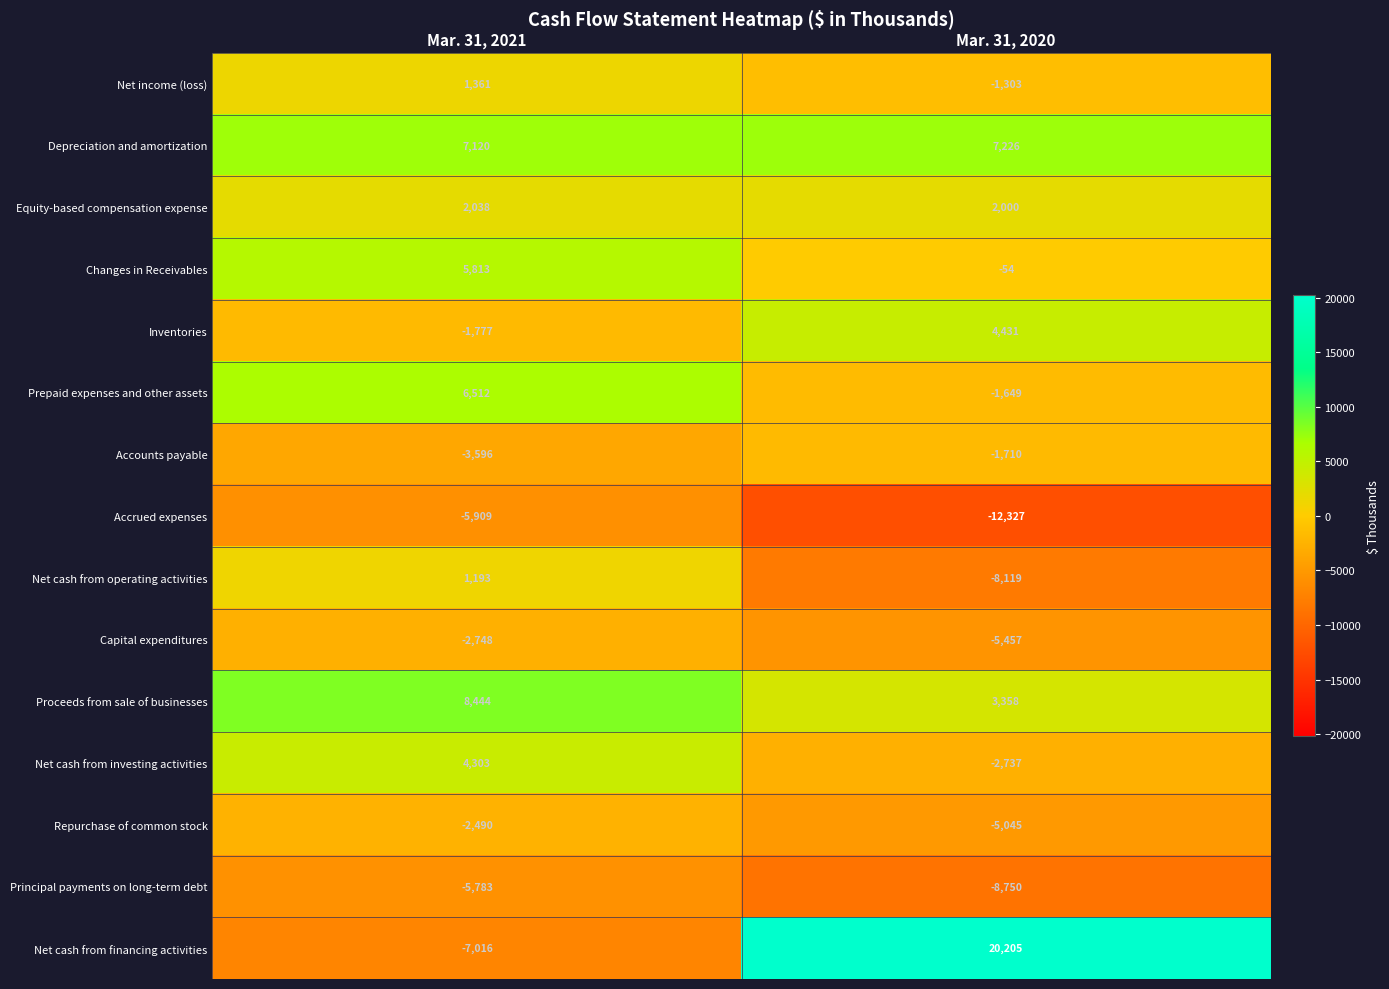

Reading left to right, extract all data points from this chart.

Net income (loss): Mar. 31, 2021=1361	Mar. 31, 2020=-1303
Depreciation and amortization: Mar. 31, 2021=7120	Mar. 31, 2020=7226
Equity-based compensation expense: Mar. 31, 2021=2038	Mar. 31, 2020=2000
Changes in Receivables: Mar. 31, 2021=5813	Mar. 31, 2020=-54
Inventories: Mar. 31, 2021=-1777	Mar. 31, 2020=4431
Prepaid expenses and other assets: Mar. 31, 2021=6512	Mar. 31, 2020=-1649
Accounts payable: Mar. 31, 2021=-3596	Mar. 31, 2020=-1710
Accrued expenses: Mar. 31, 2021=-5909	Mar. 31, 2020=-12327
Net cash from operating activities: Mar. 31, 2021=1193	Mar. 31, 2020=-8119
Capital expenditures: Mar. 31, 2021=-2748	Mar. 31, 2020=-5457
Proceeds from sale of businesses: Mar. 31, 2021=8444	Mar. 31, 2020=3358
Net cash from investing activities: Mar. 31, 2021=4303	Mar. 31, 2020=-2737
Repurchase of common stock: Mar. 31, 2021=-2490	Mar. 31, 2020=-5045
Principal payments on long-term debt: Mar. 31, 2021=-5783	Mar. 31, 2020=-8750
Net cash from financing activities: Mar. 31, 2021=-7016	Mar. 31, 2020=20205